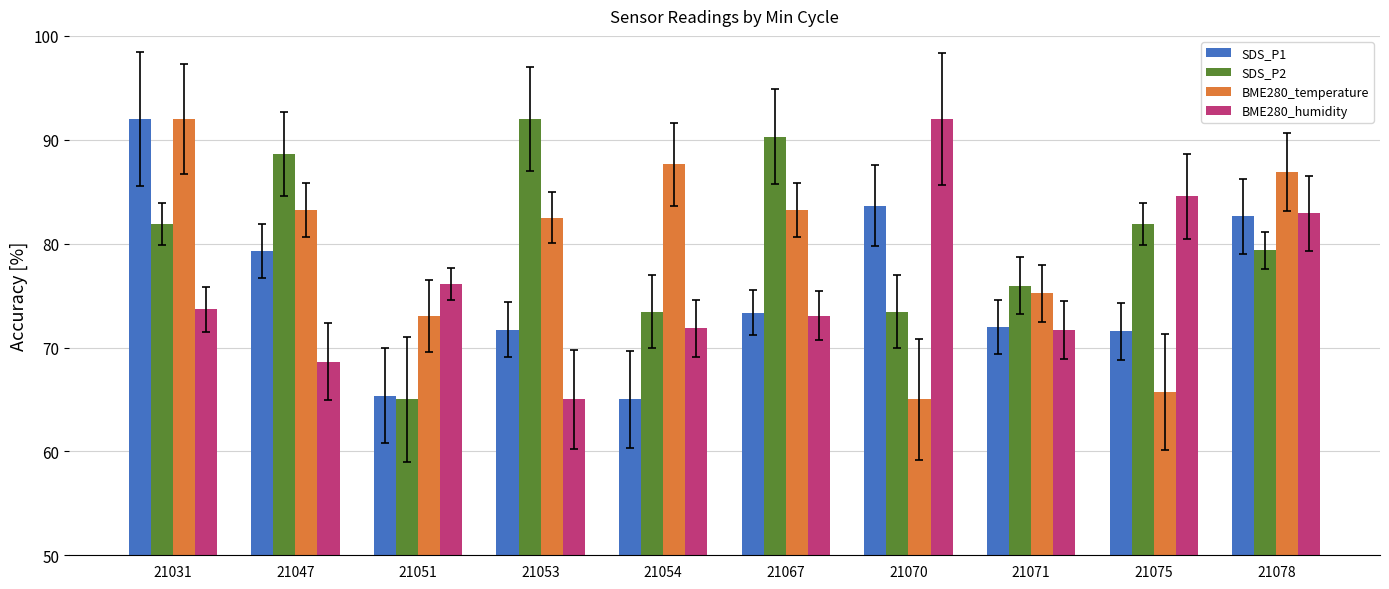

What is the highest value of the BME280_humidity series?

92.0